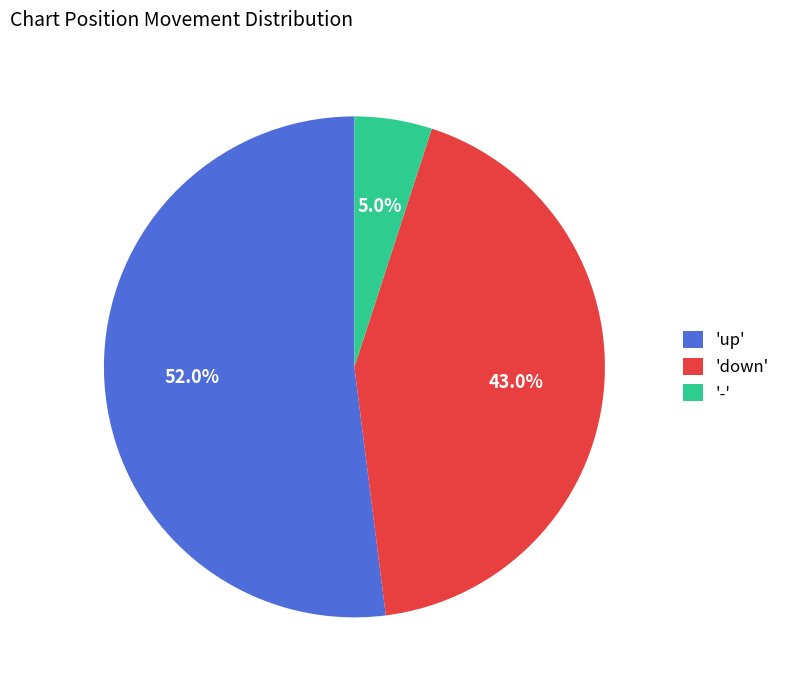

What is the smallest slice in the pie chart?

'-'